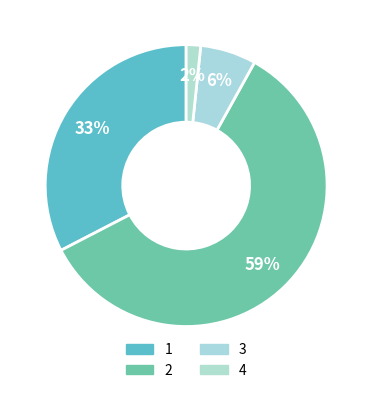

Combined, do 1 and 2 account for over 50%?

Yes